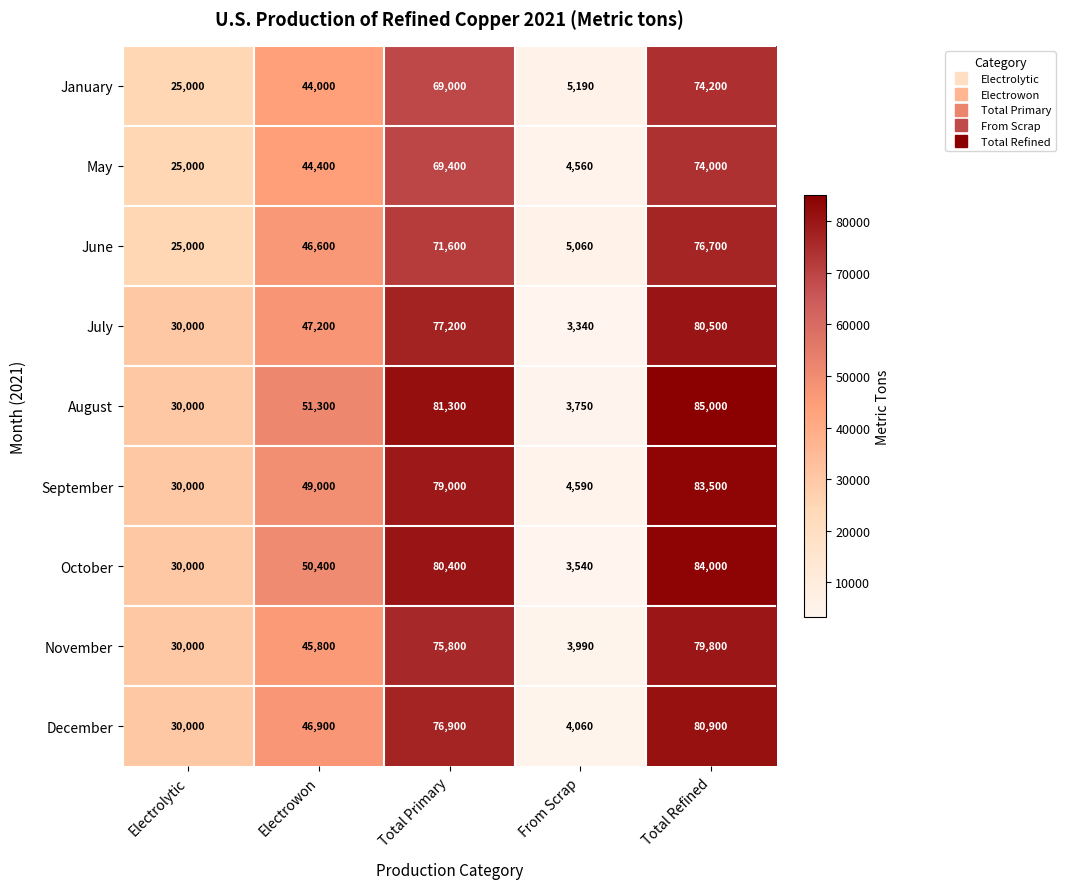

At which category does the chart reach its peak across all series?

Total Refined